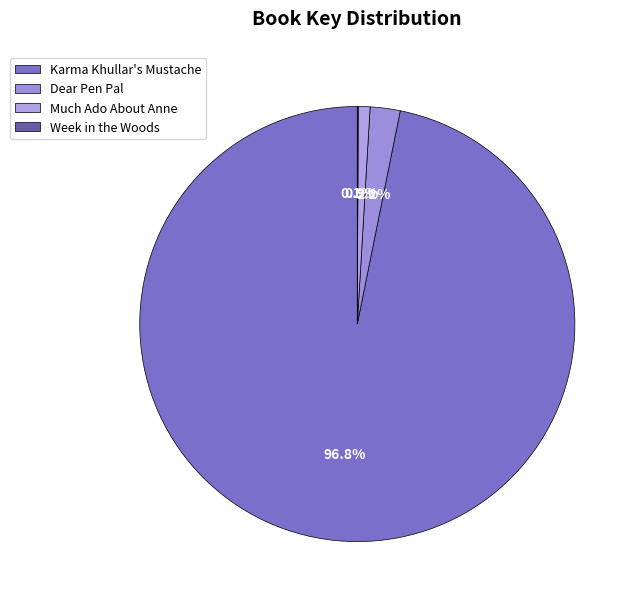

Which category has the smallest portion of the pie?

Week in the Woods